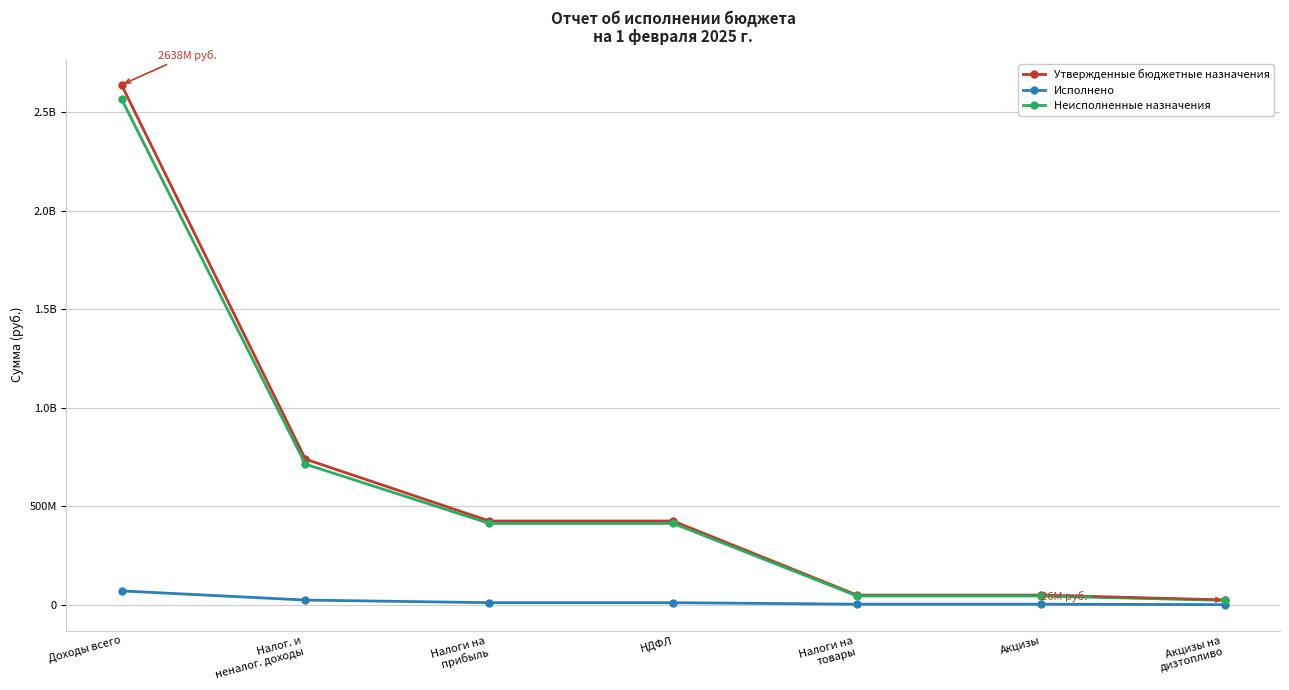

True or false: Исполнено has more than 1 points higher than both neighbors.

False